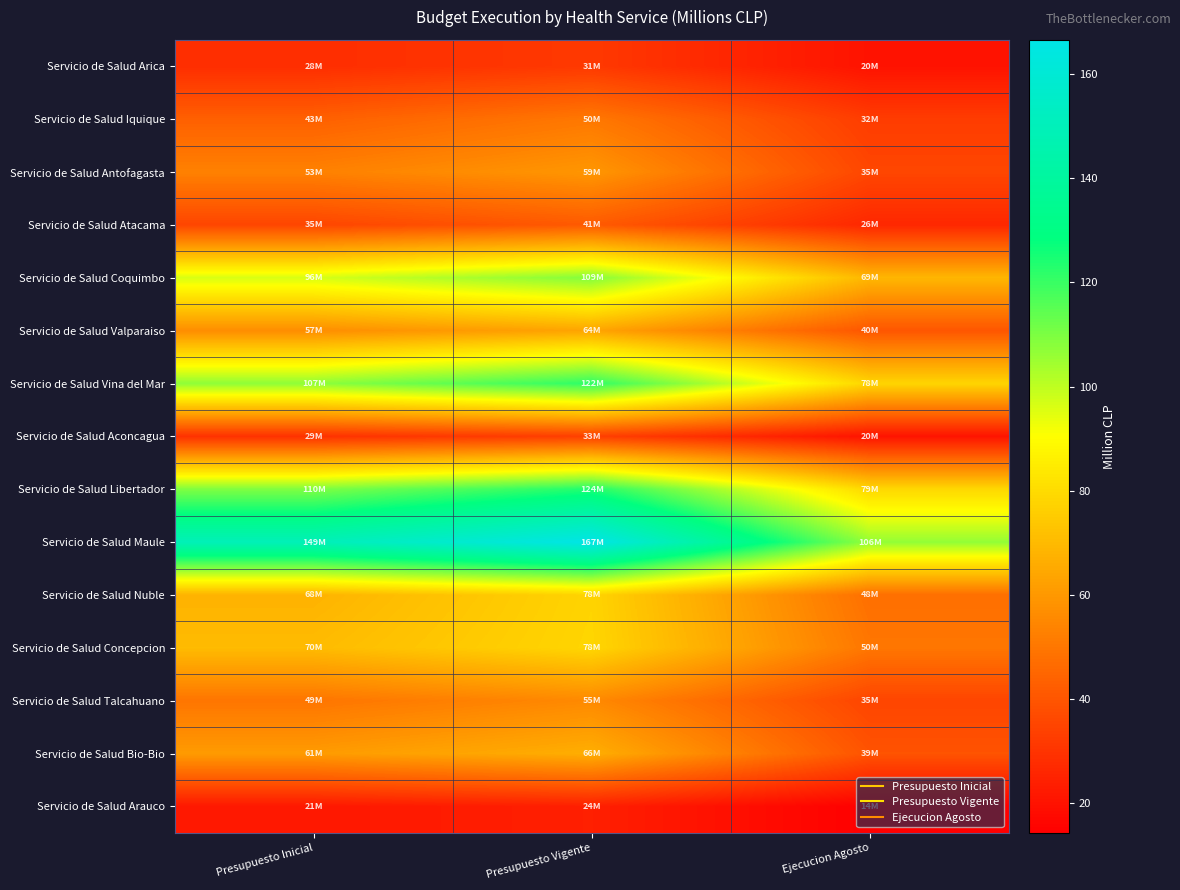

Which has a higher value, Presupuesto Inicial or Presupuesto Vigente?

Presupuesto Vigente